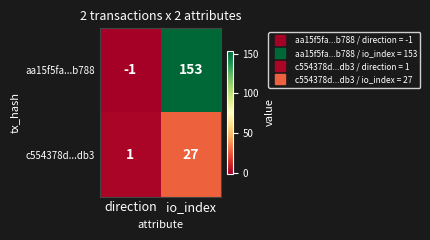

At direction, list the series in order from smallest to largest.

aa15f5fa...b788, c554378d...db3